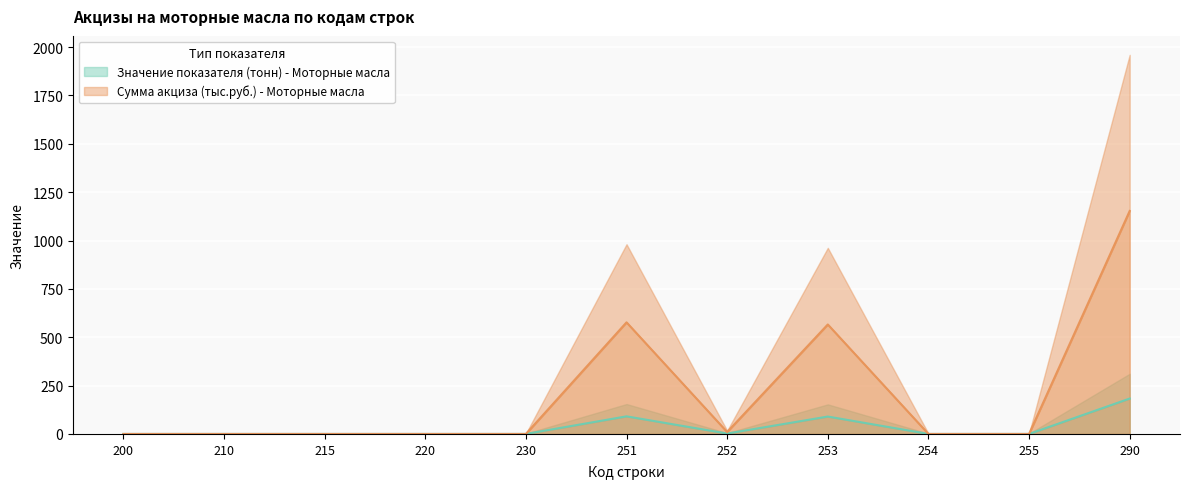

List the series in order of their peak value, highest first.

Сумма акциза (тыс.руб.) - Моторные масла, Значение показателя (тонн) - Моторные масла